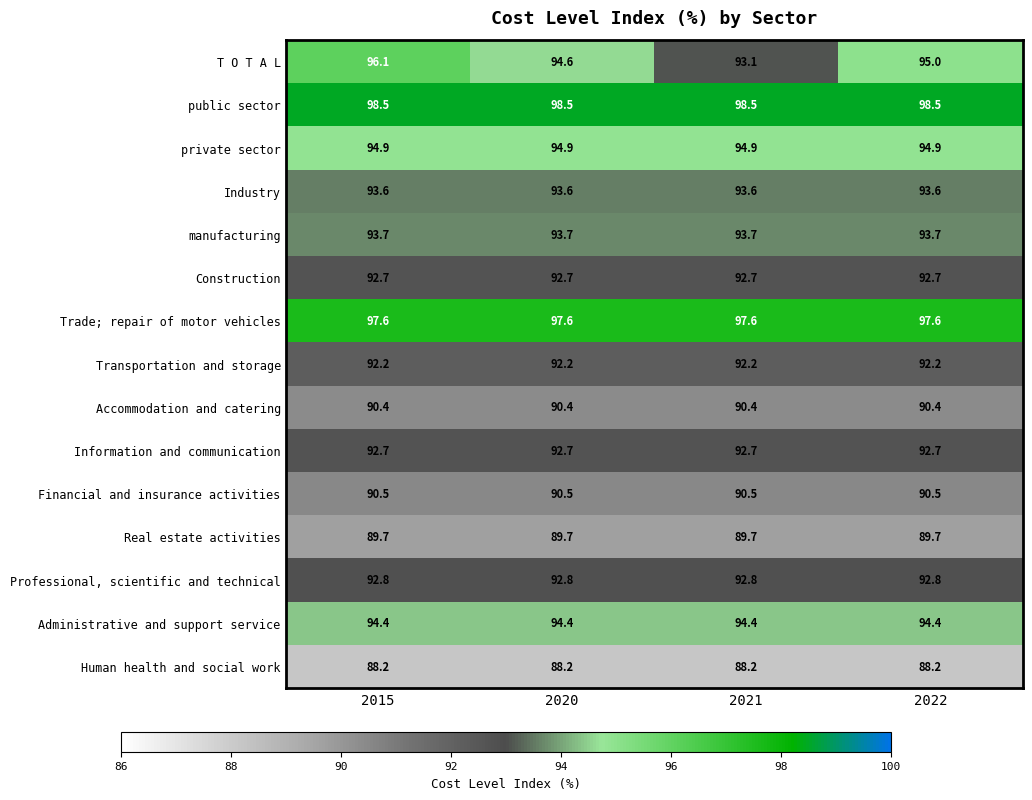

The Accommodation and catering series shows 118.3 at 2020. True or false?

False